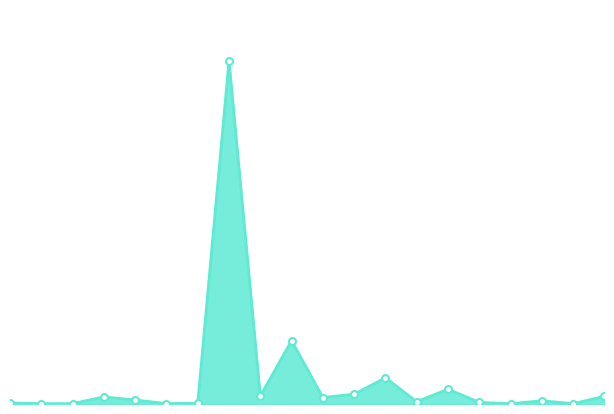

Does the chart have visible grid lines?

No